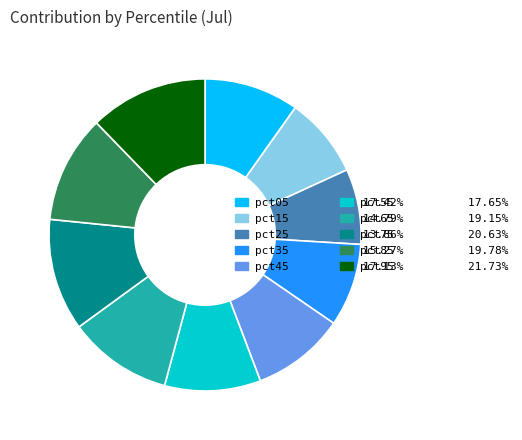

Is there any slice that represents more than half of the pie?

No